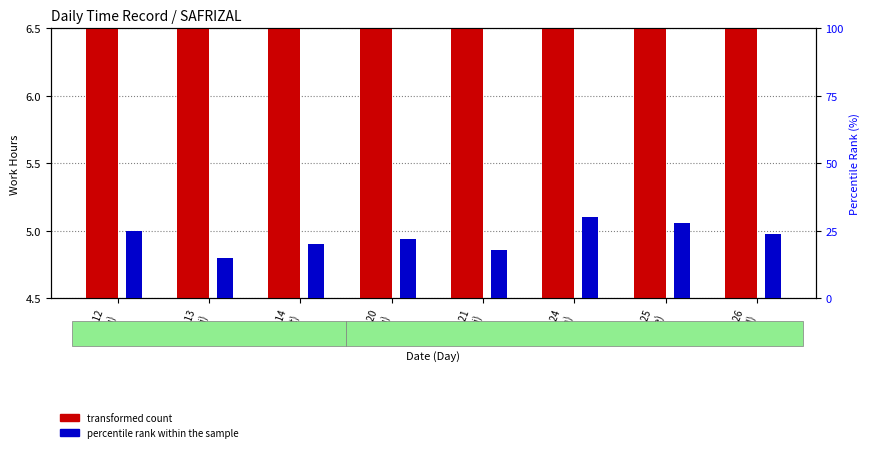

The percentile rank within the sample series shows 6.3 at Day 24
(Mon). True or false?

False